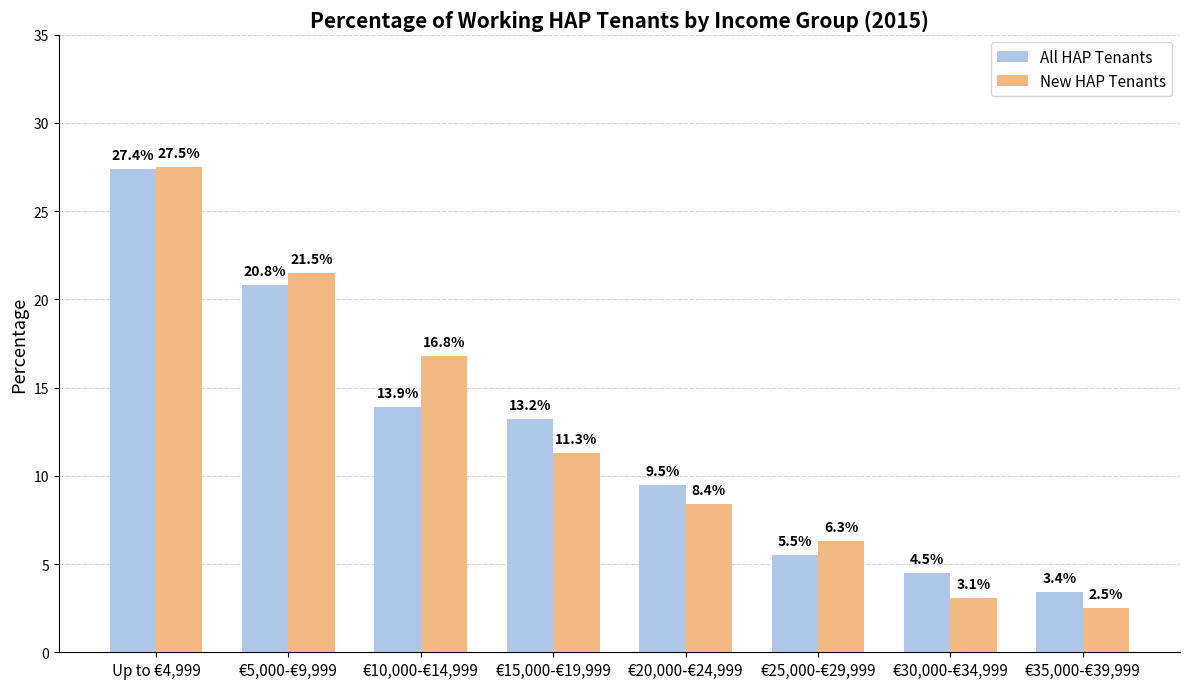

At how many categories does at least one series exceed 11?

4